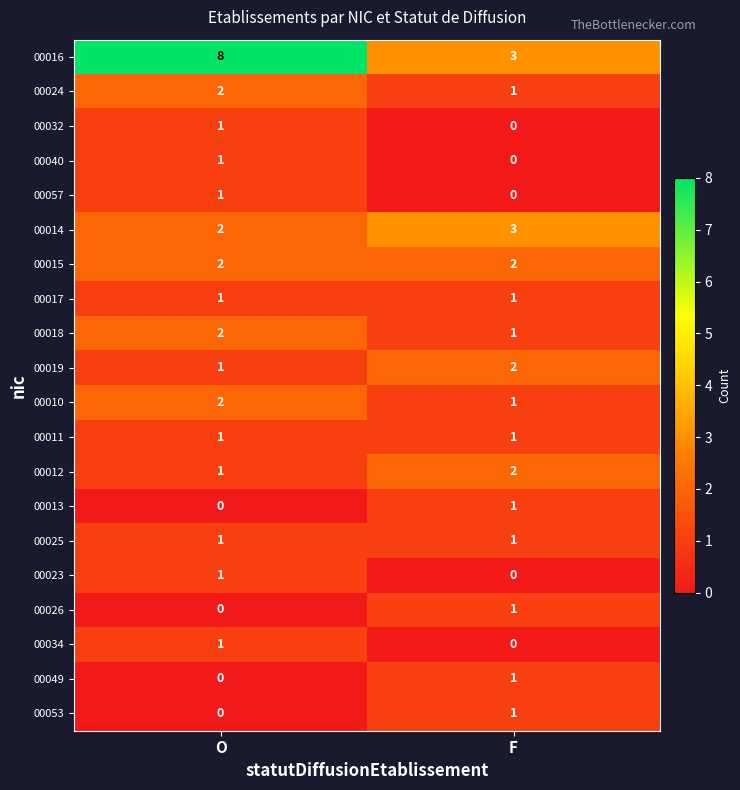

What is the sum of the 00024 values at O and F?

3